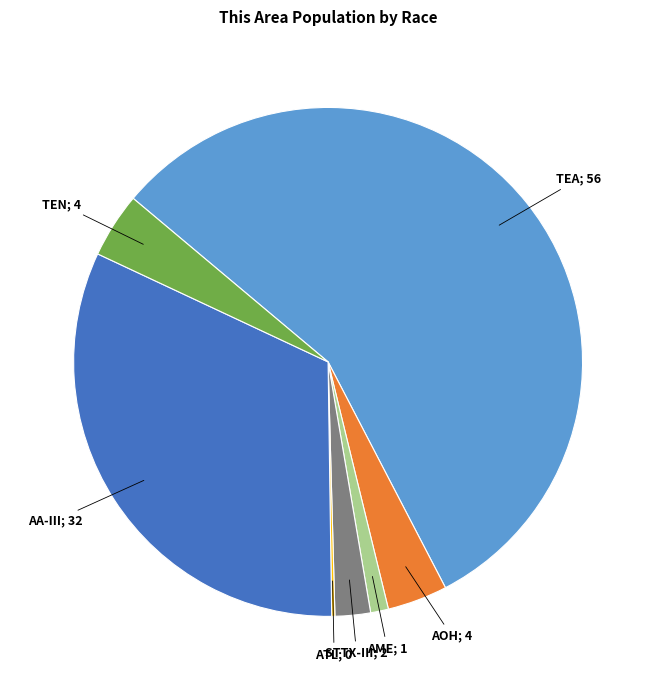

Is there any slice that represents more than half of the pie?

Yes